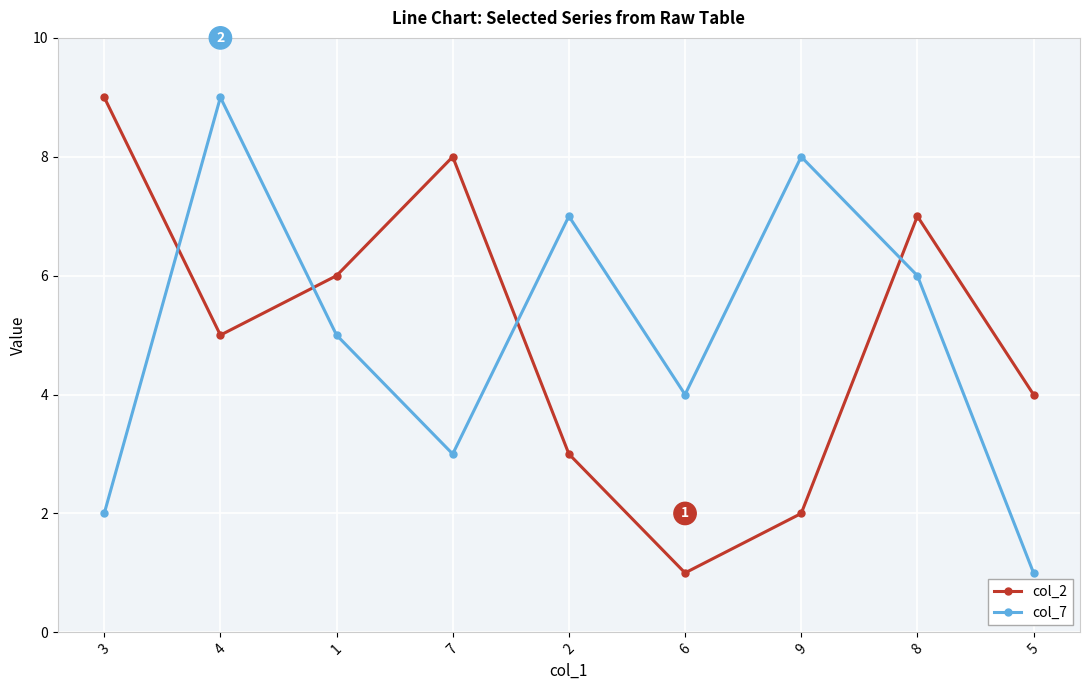

Is it true that col_2 equals 2 at 1?

False